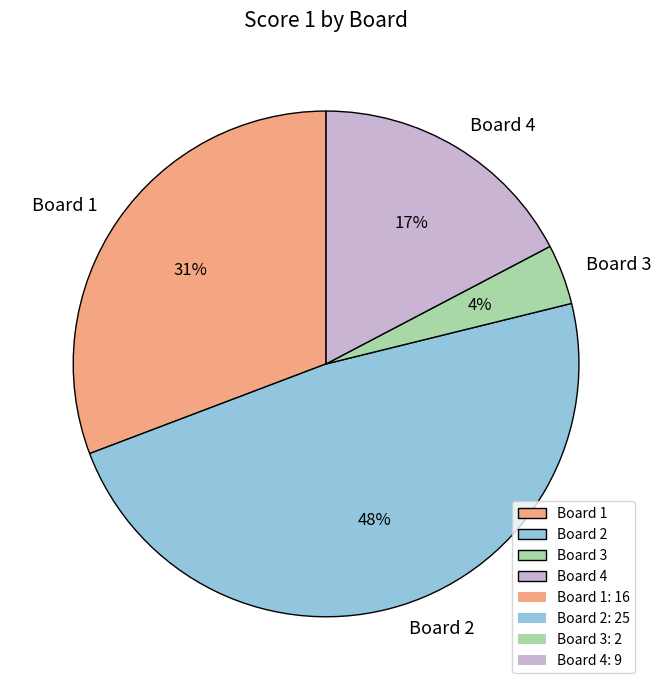

Which slice is the smallest?

Board 3